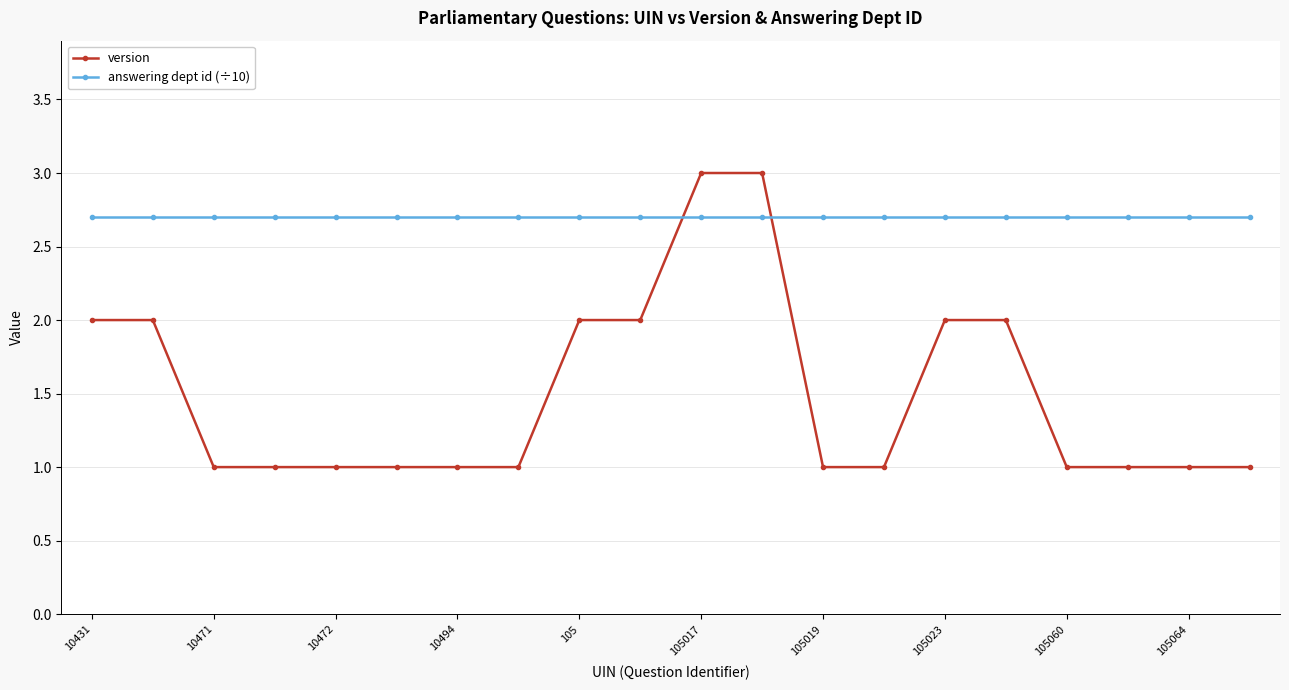

What is the maximum value for version?

3.0